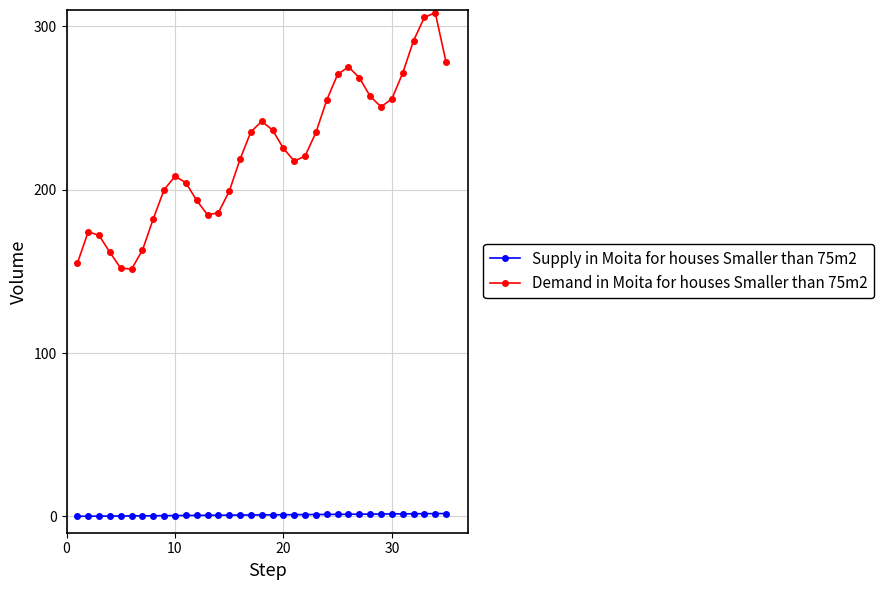

Which series has the largest range (max minus min)?

Demand in Moita for houses Smaller than 75m2